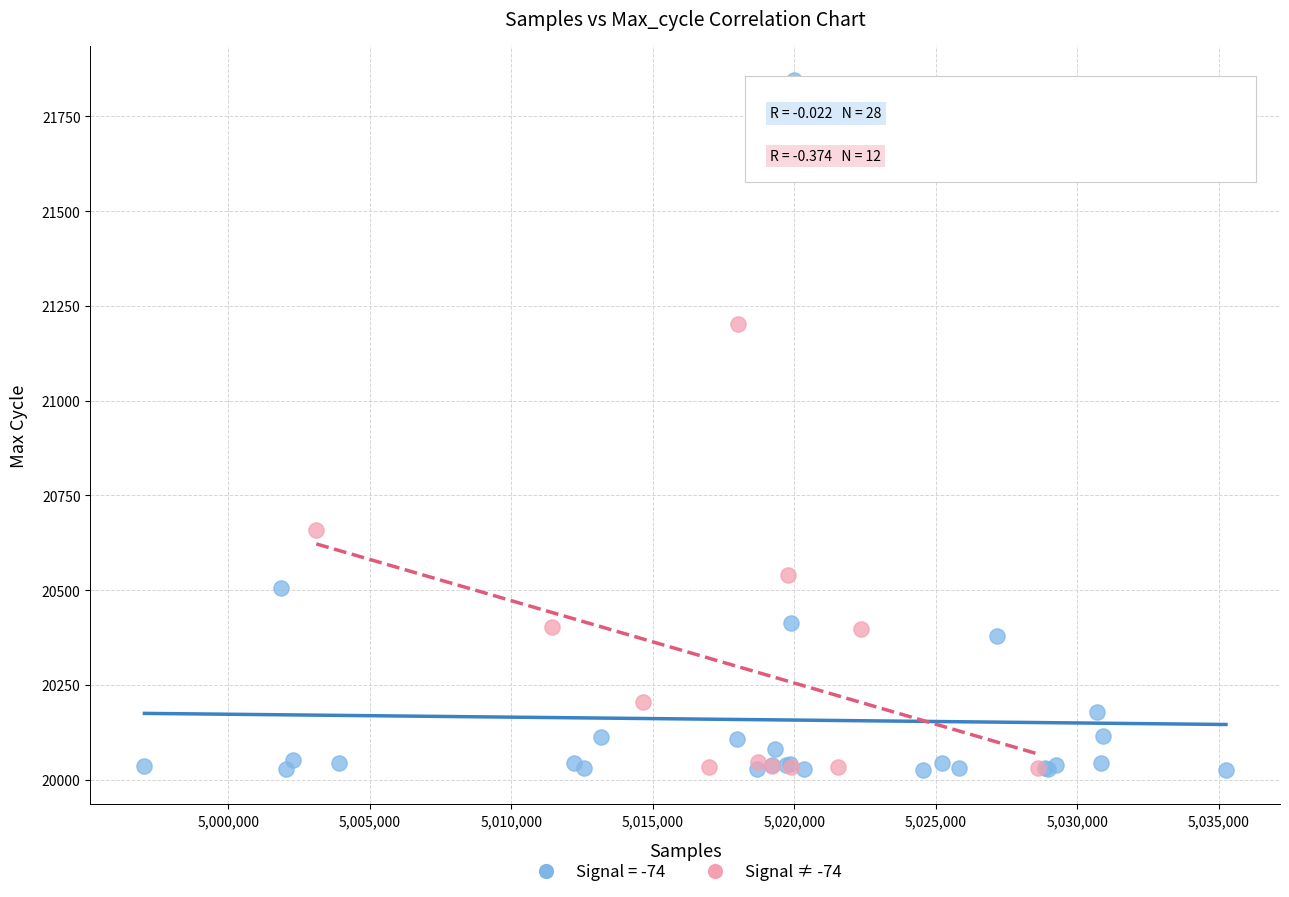

Which series reaches the maximum Y coordinate?

Signal = -74